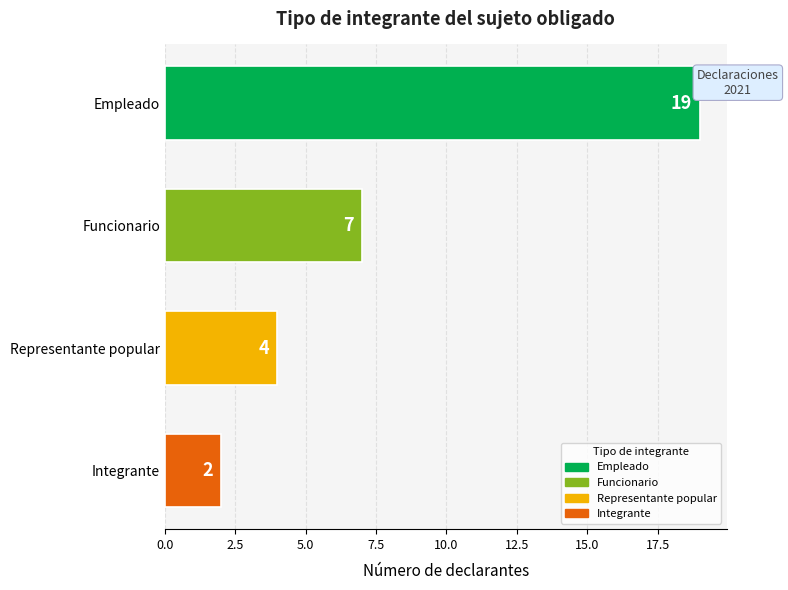

What position from the top is Funcionario?

2